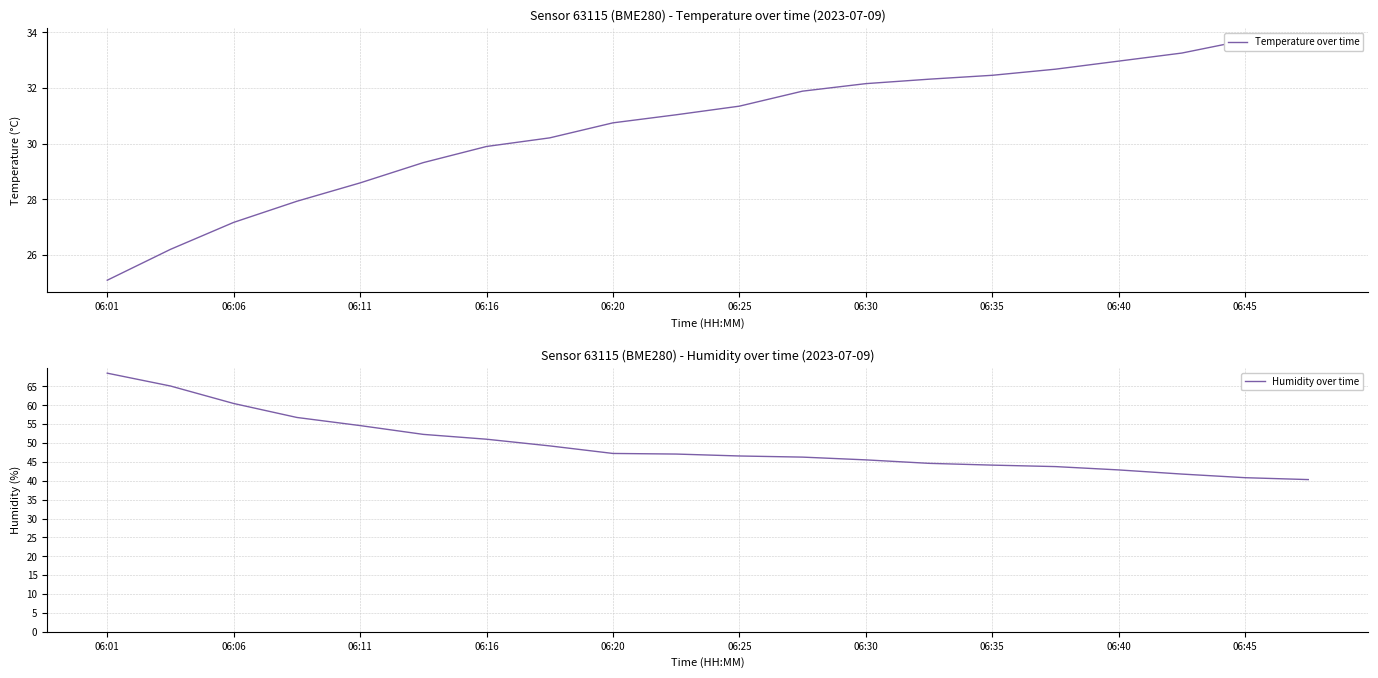

Is it true that Humidity over time equals 17.2 at 06:35?

False